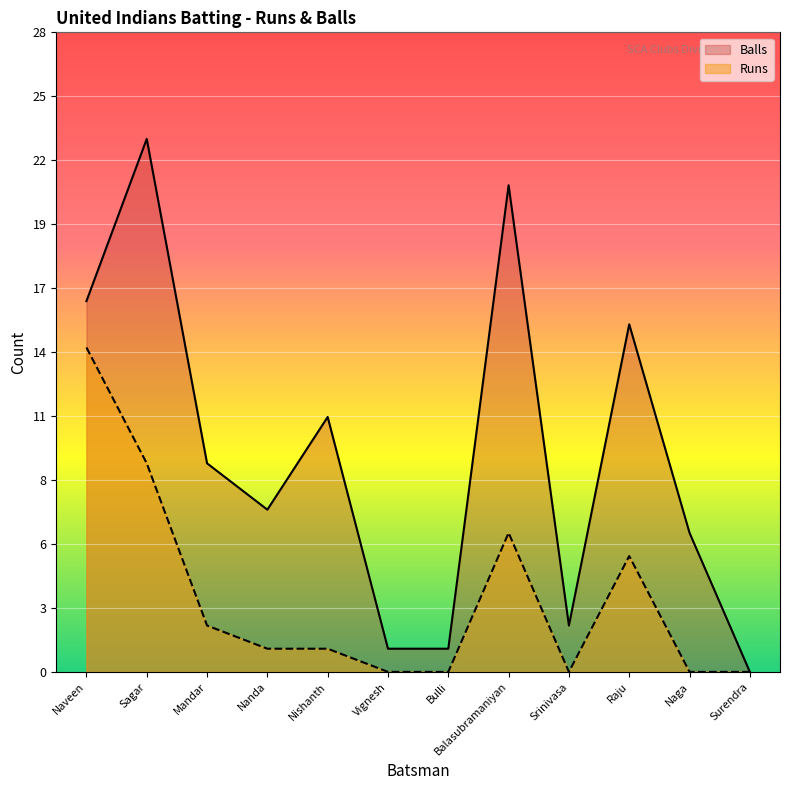

What are all the series names shown in the legend?

Balls, Runs